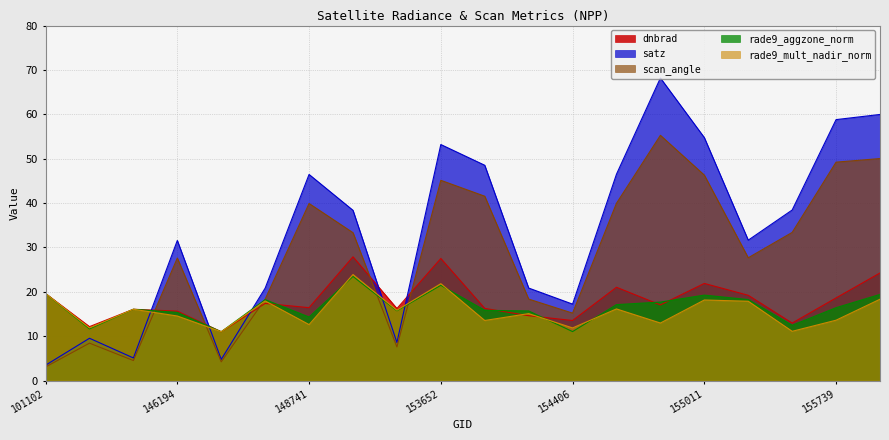

How many lines are shown in the chart?

5